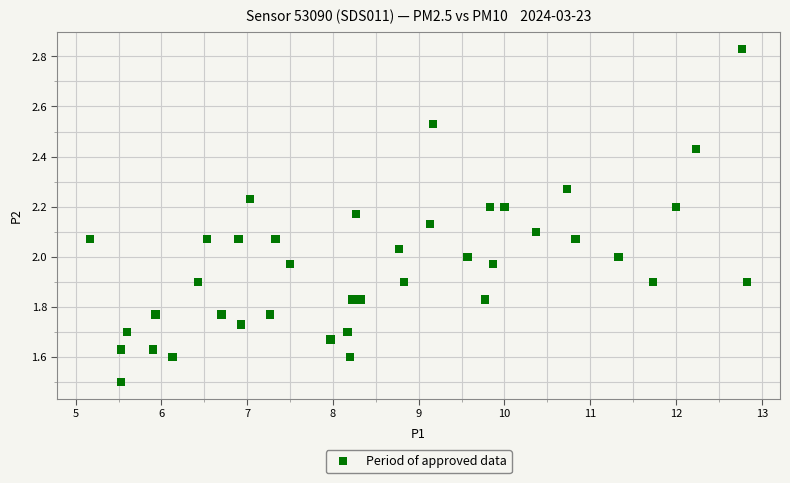

What is the range of X values (max minus min)?

7.7